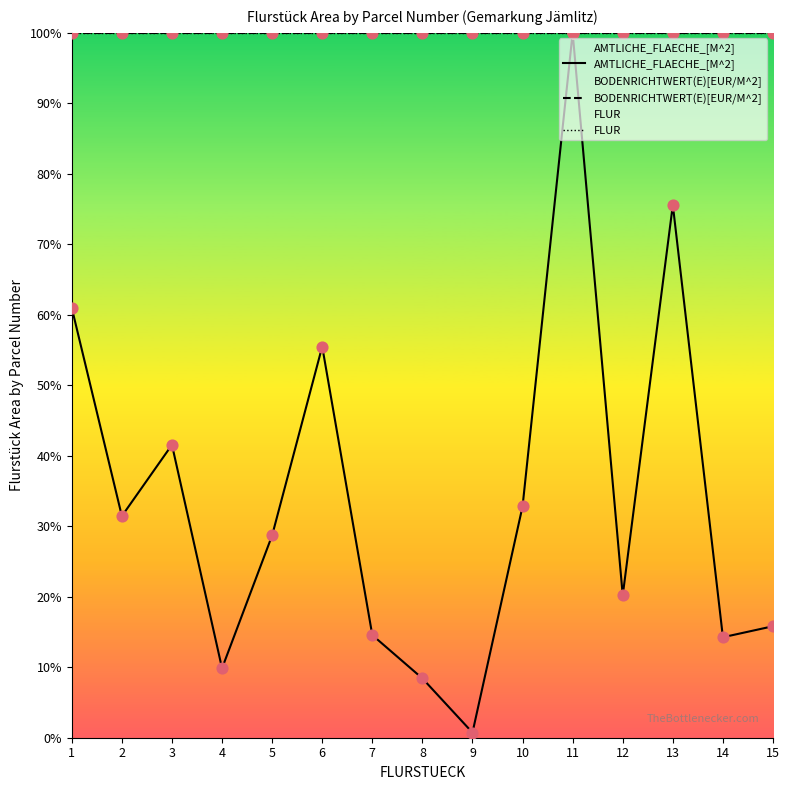

What is the total value across all series at 1?

261.0